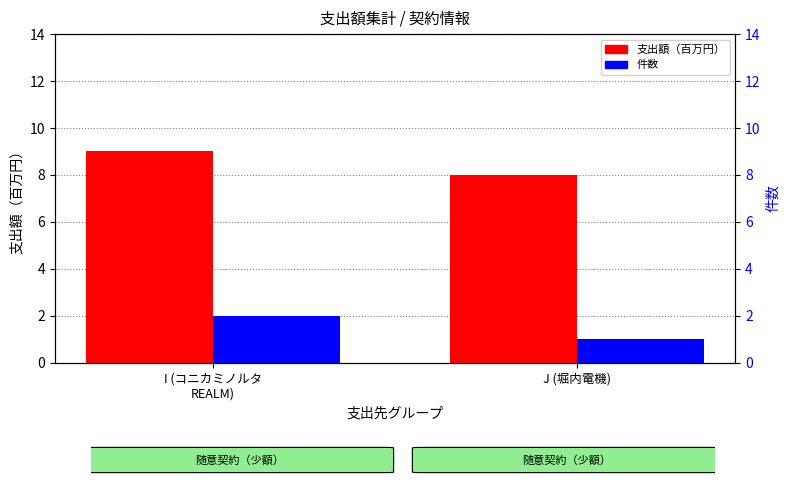

The value of 件数 at J (堀内電機) is 1. True or false?

True